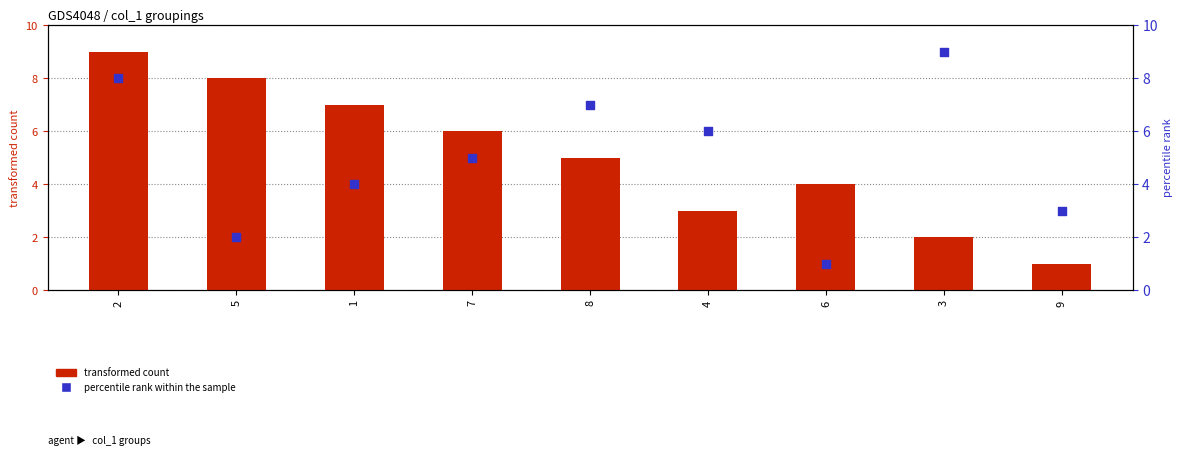

Which series contains the highest Y value?

transformed count